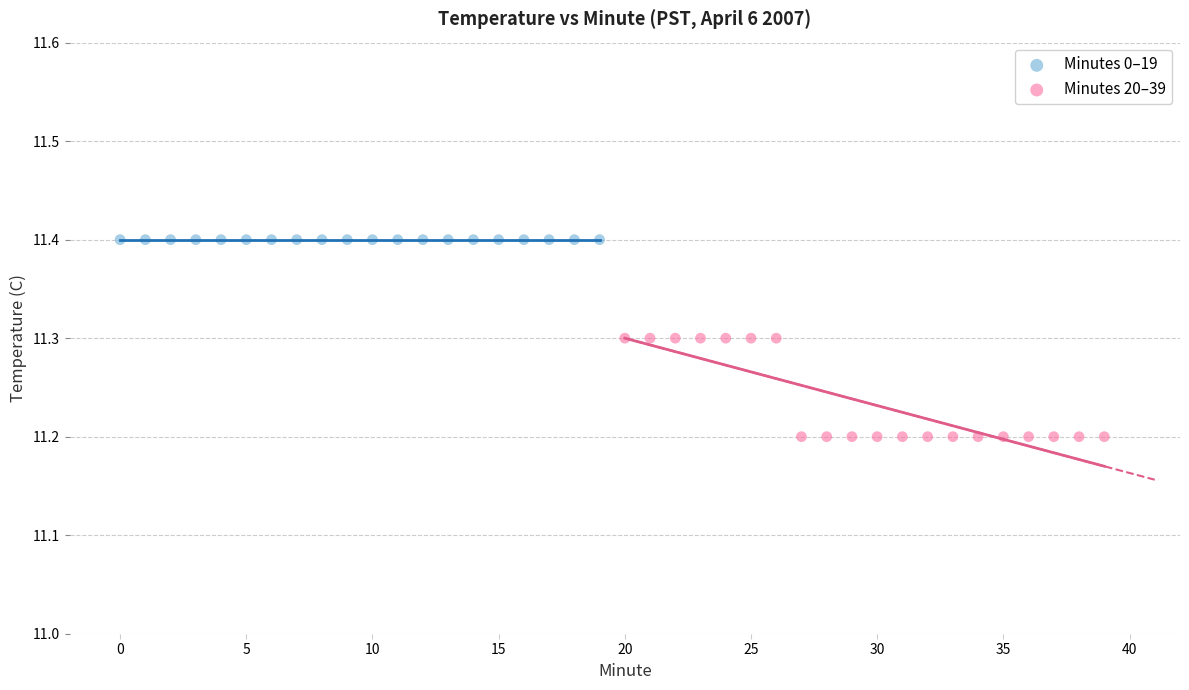

Which series reaches the maximum Y coordinate?

Minutes 0–19